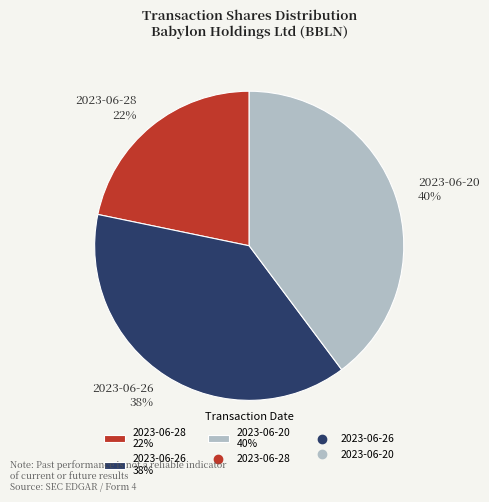

Is the sum of 2023-06-26 38% and 2023-06-28 22% greater than half?

Yes